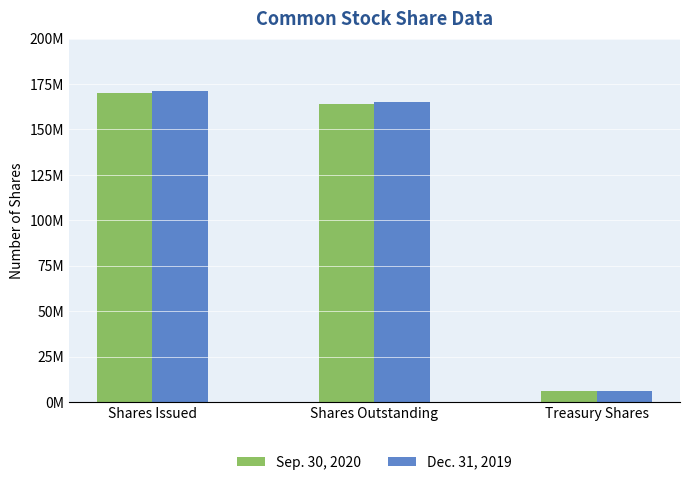

What are all the series names shown in the legend?

Sep. 30, 2020, Dec. 31, 2019